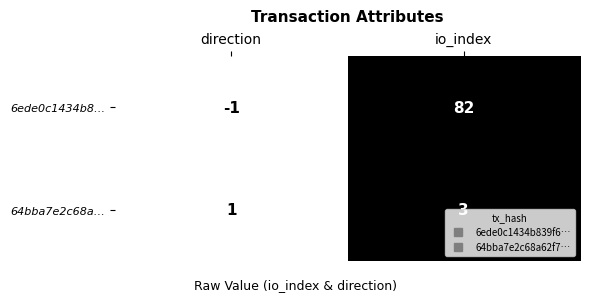

What is the difference between the 6ede0c1434b8… values at io_index and direction?

83